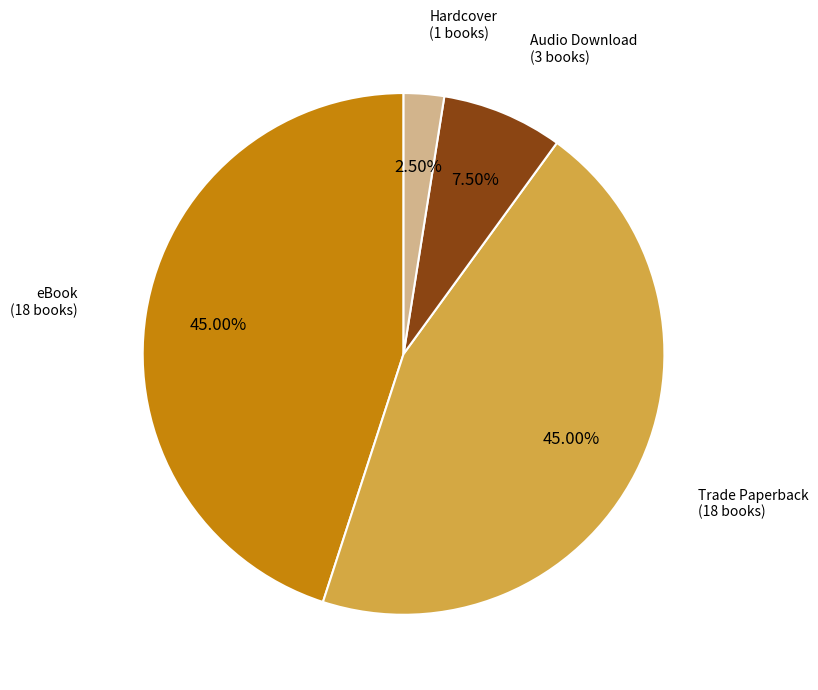

Count the number of slices in the pie.

4